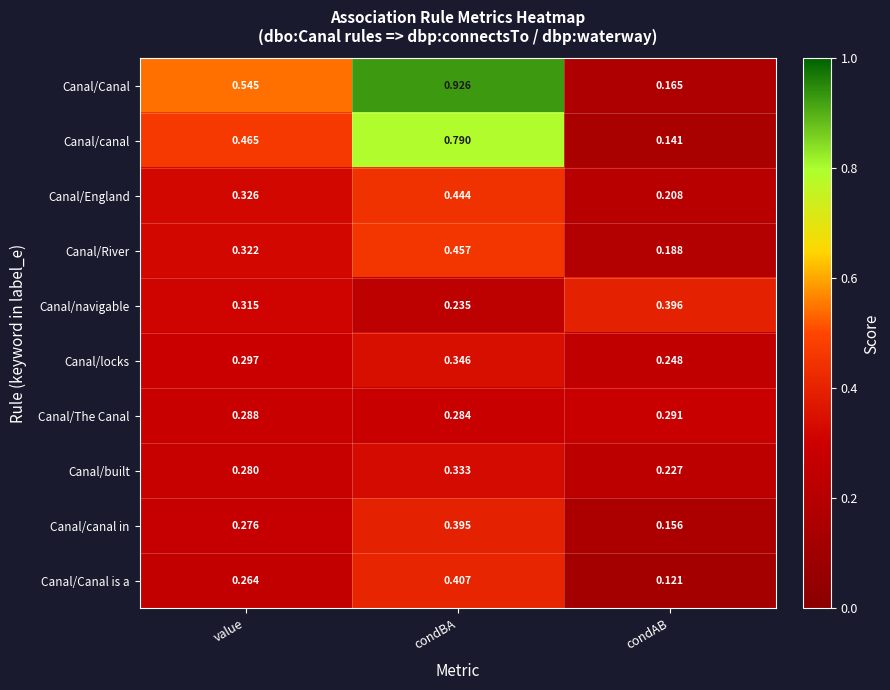

Which series has the widest spread of values?

Canal/Canal